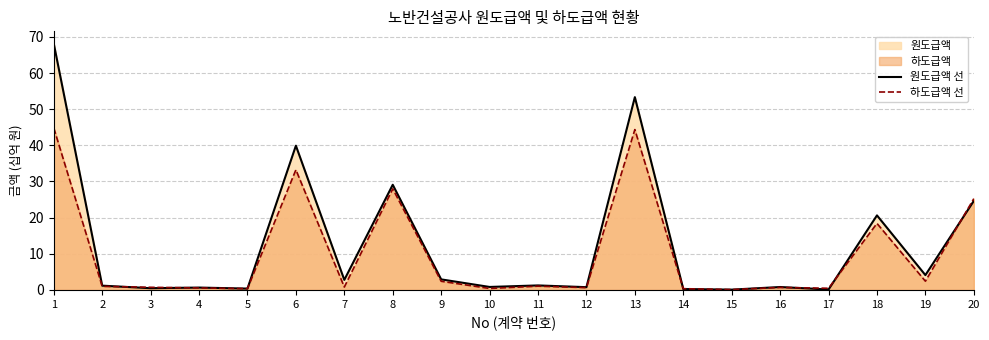

Where is the first local maximum for 하도급액 선?

6